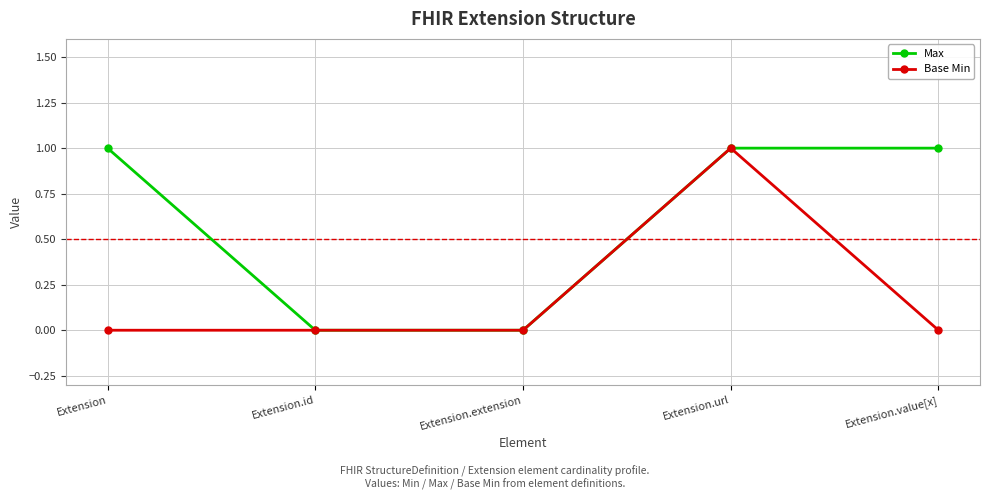

What is the greatest value displayed?

1